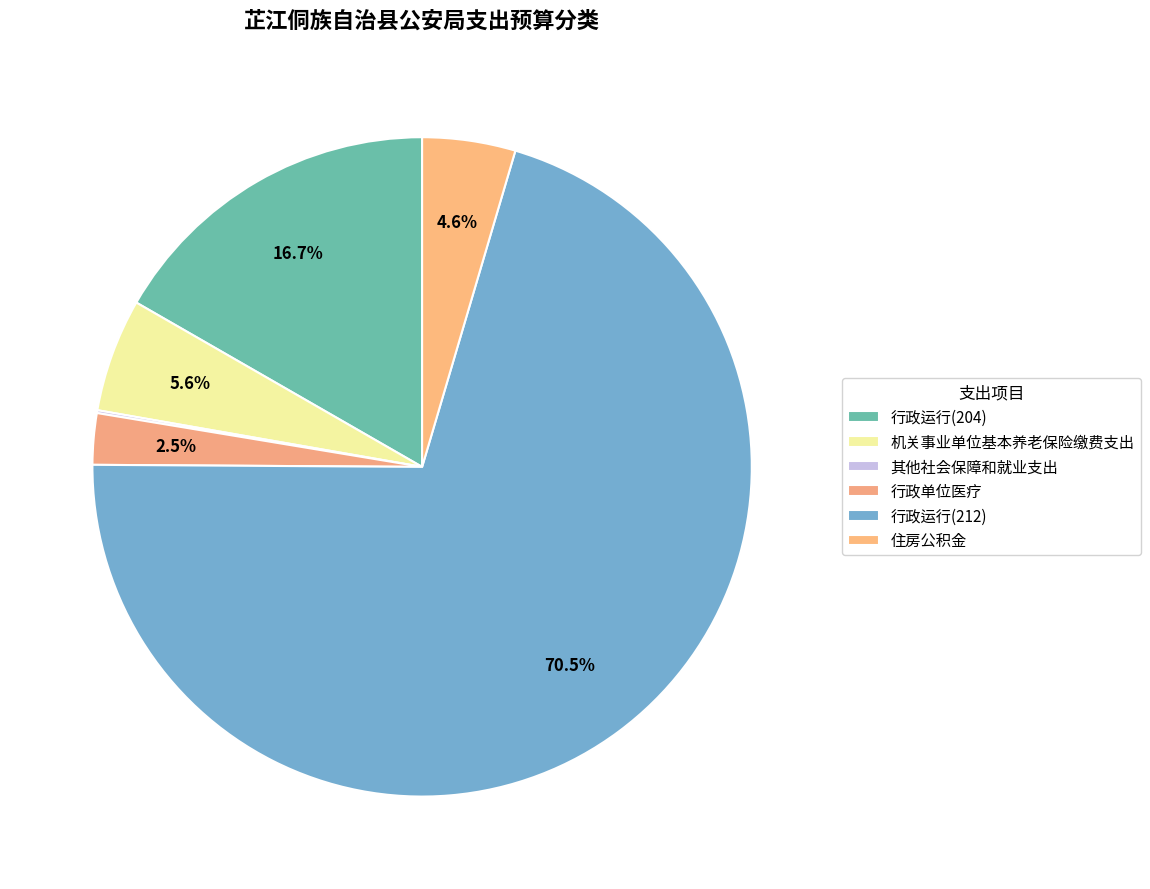

Which slice is the largest?

行政运行(212)